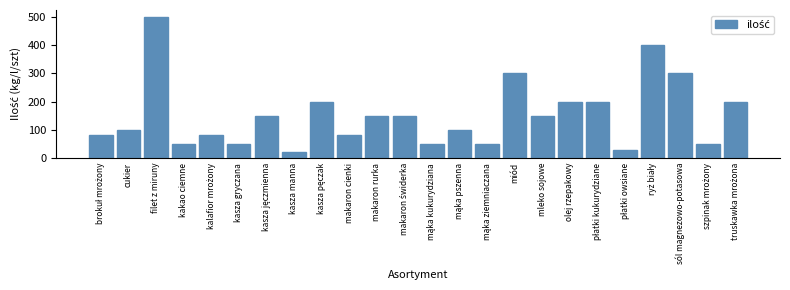

Reading left to right, extract all data points from this chart.

80	100	500	50	80	50	150	20	200	80	150	150	50	100	50	300	150	200	200	30	400	300	50	200